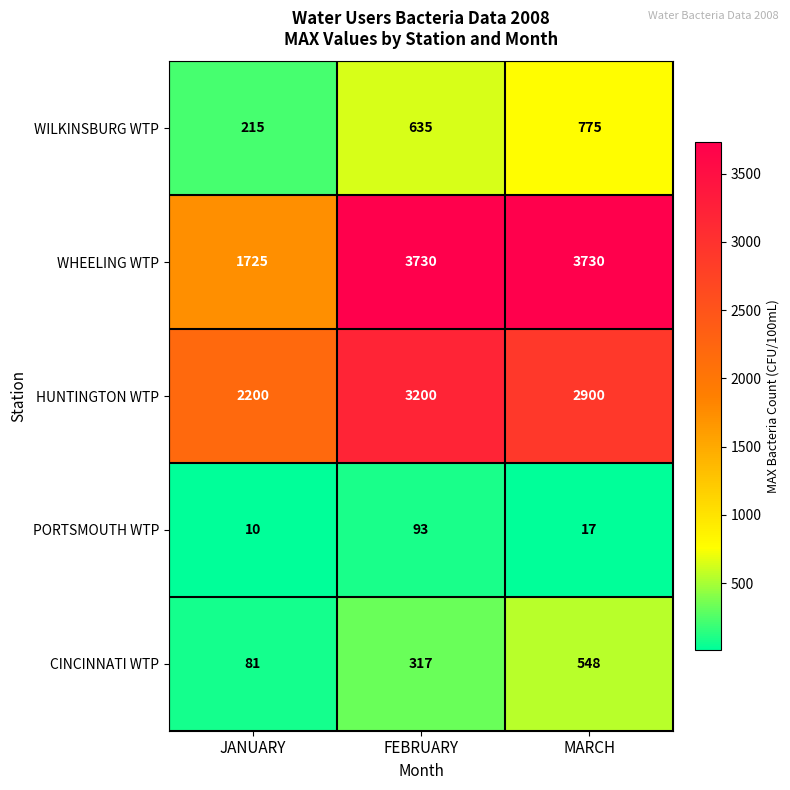

Which series has the largest total across all categories?

WHEELING WTP